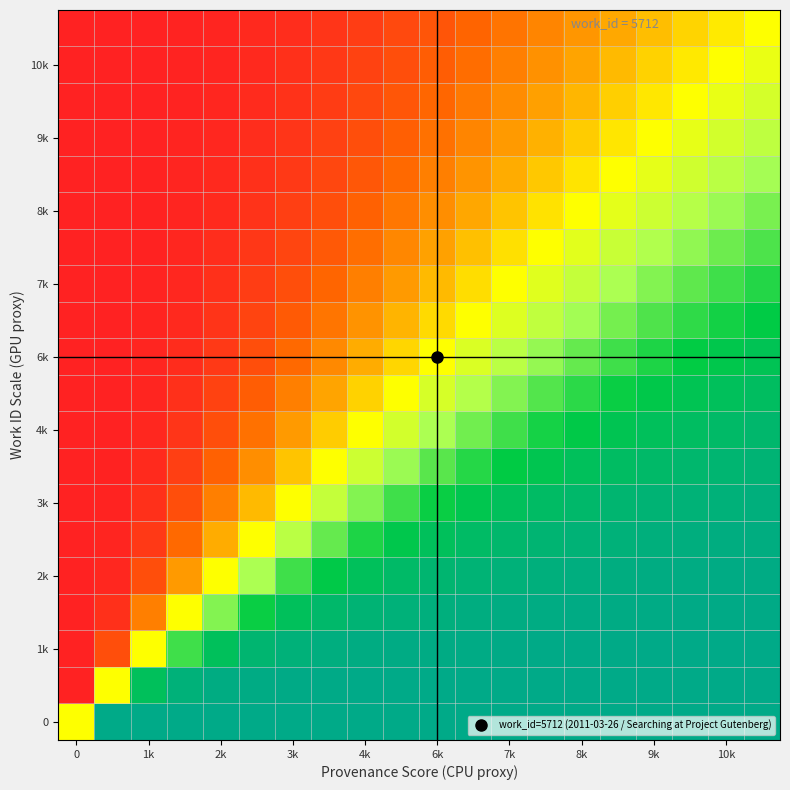

Count the number of data series in this chart.

20